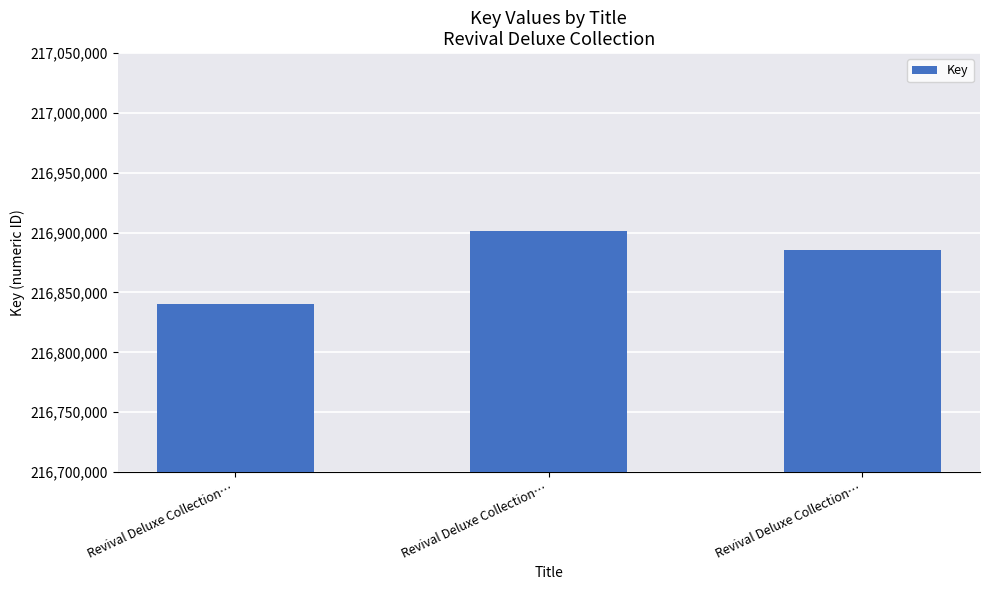

Rank the categories by value from lowest to highest.

Revival Deluxe Collection…, Revival Deluxe Collection…, Revival Deluxe Collection…